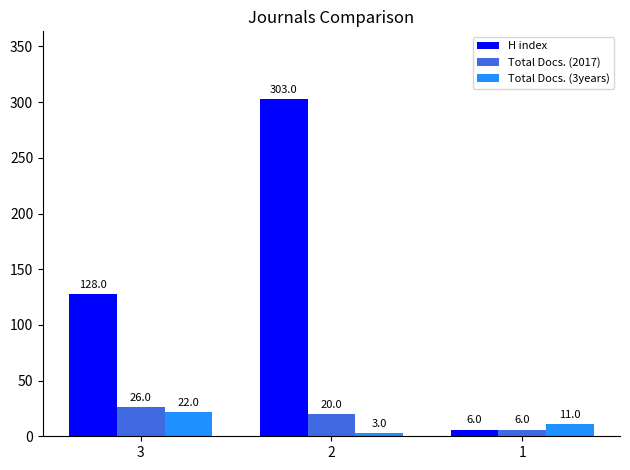

Where does the Total Docs. (3years) series first go above 11?

3